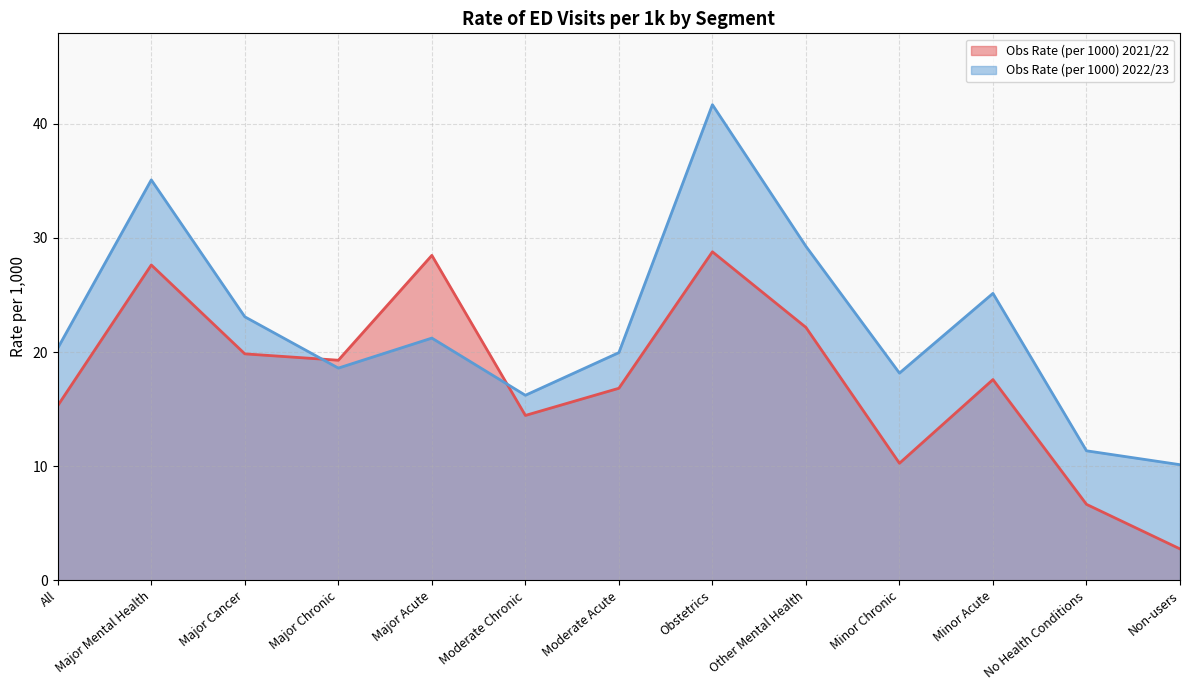

What is the sum of all Obs Rate (per 1000) 2022/23 values?

290.3